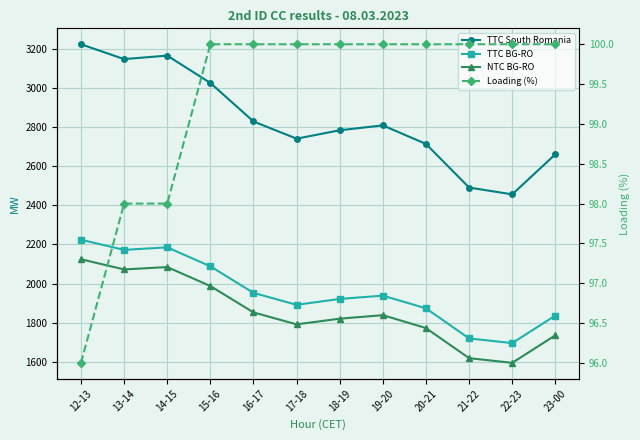

True or false: Loading (%) and NTC BG-RO intersect in this chart.

False